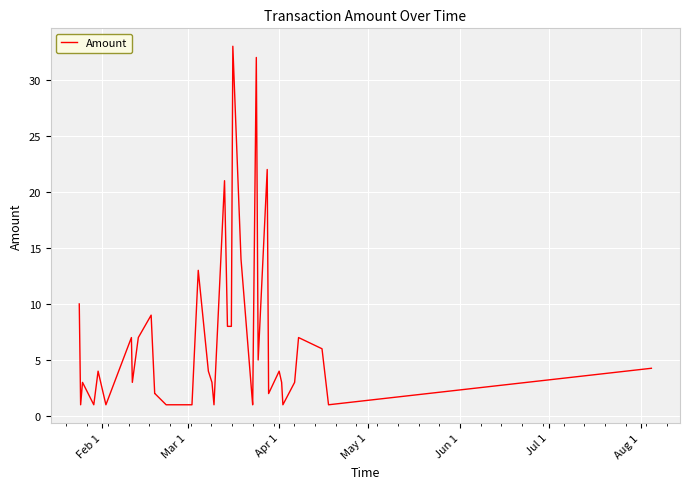

What is the maximum value shown in the chart?

33.0